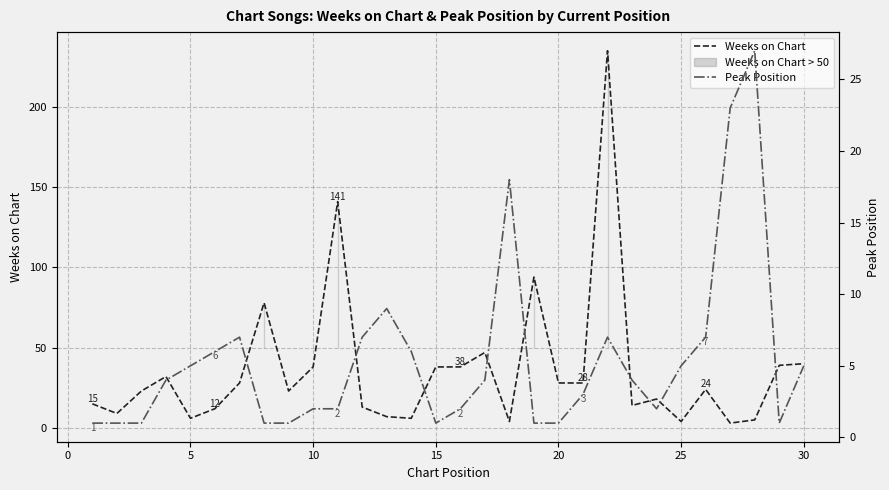

List the series in order of their peak value, highest first.

Weeks on Chart, Peak Position